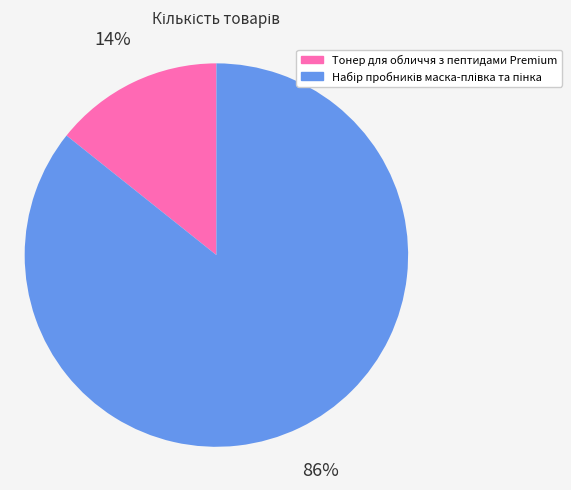

The Тонер для обличчя з пептидами Premium slice represents 27% of the pie. True or false?

False